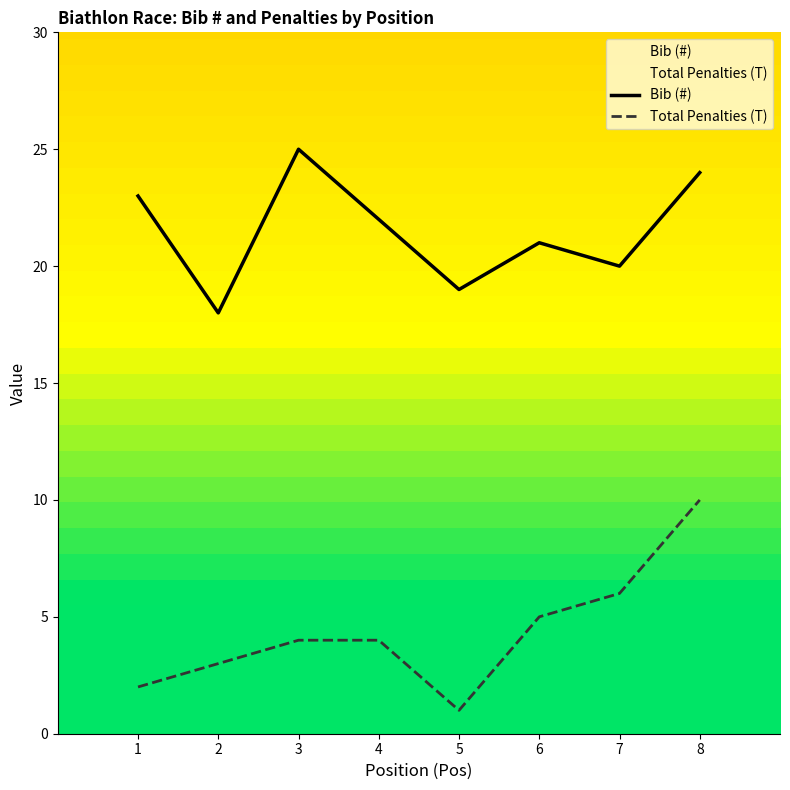

The value of Bib (#) at 4 is 22. True or false?

True